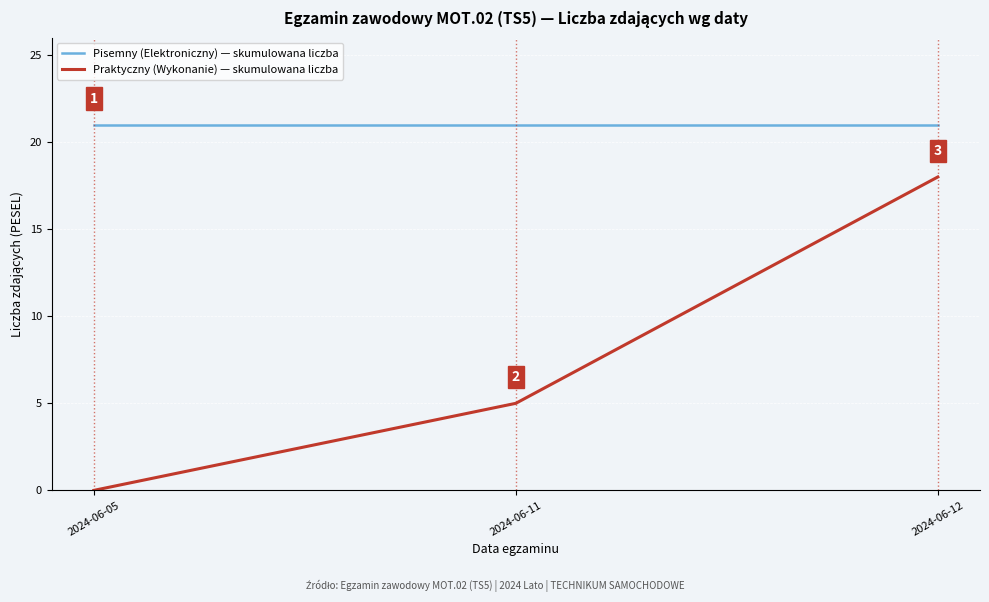

List the series in order of their overall mean, lowest first.

Praktyczny (Wykonanie) — skumulowana liczba, Pisemny (Elektroniczny) — skumulowana liczba